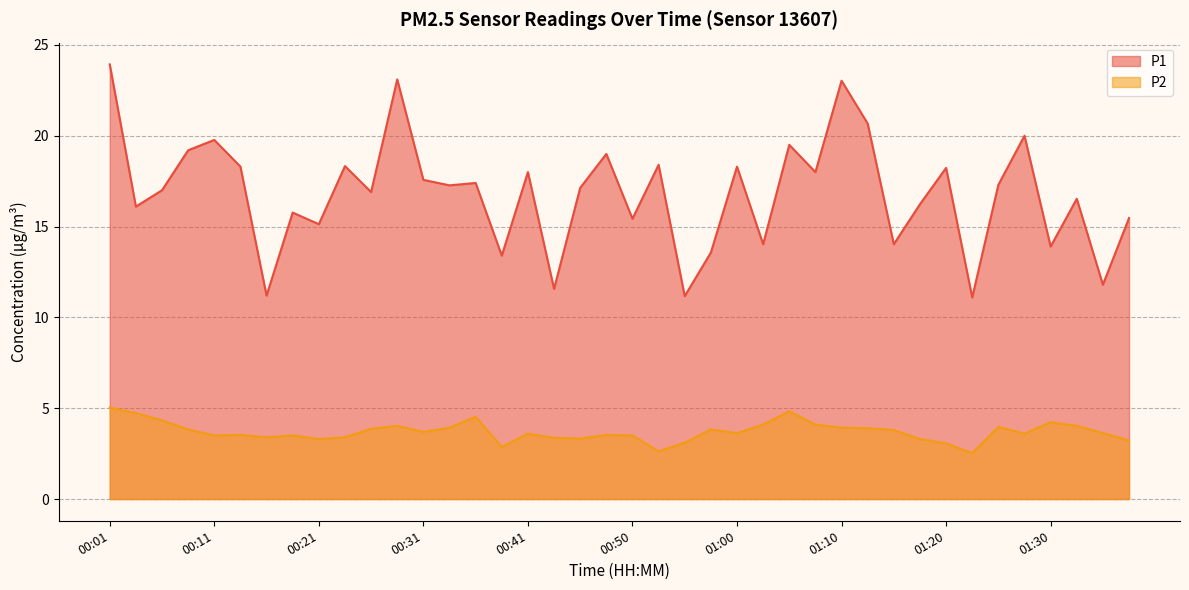

What is the sum of all P2 values?

148.2